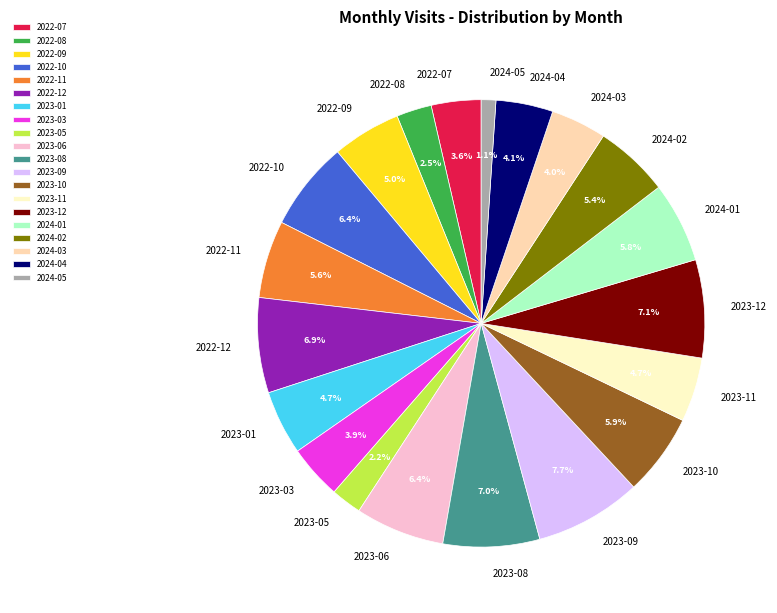

Approximately how many times larger is the value at 2022-07 compared to 2022-11?

0.6